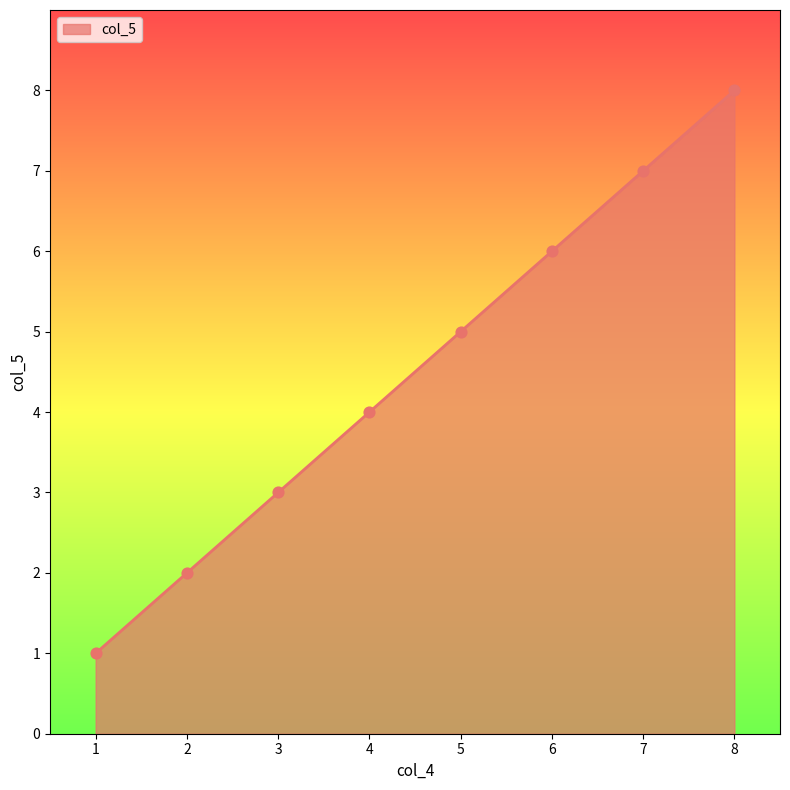

What is the ratio of the value at 2 to the value at 5?

0.4